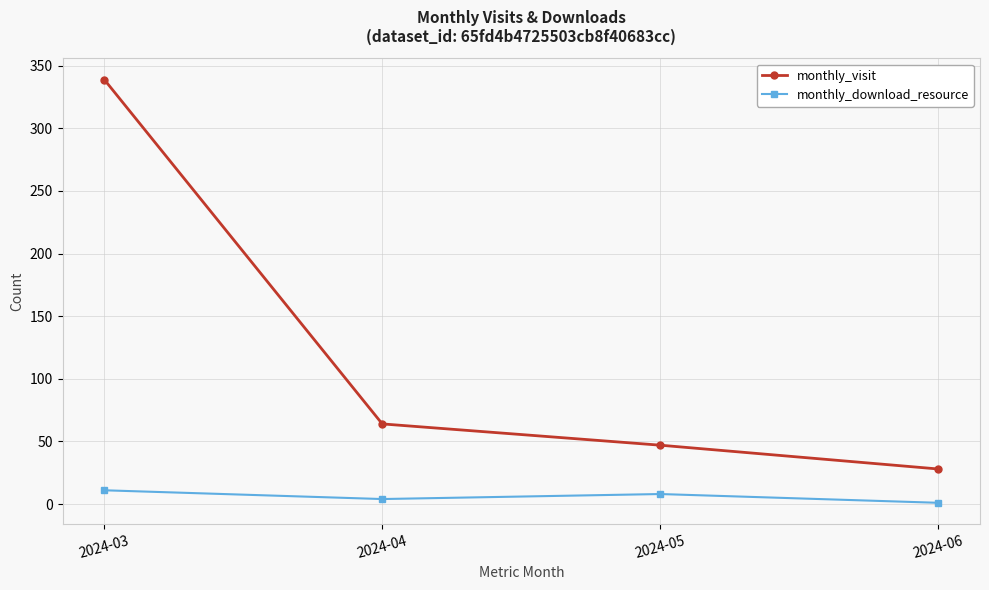

What is the sum of all monthly_download_resource values?

24